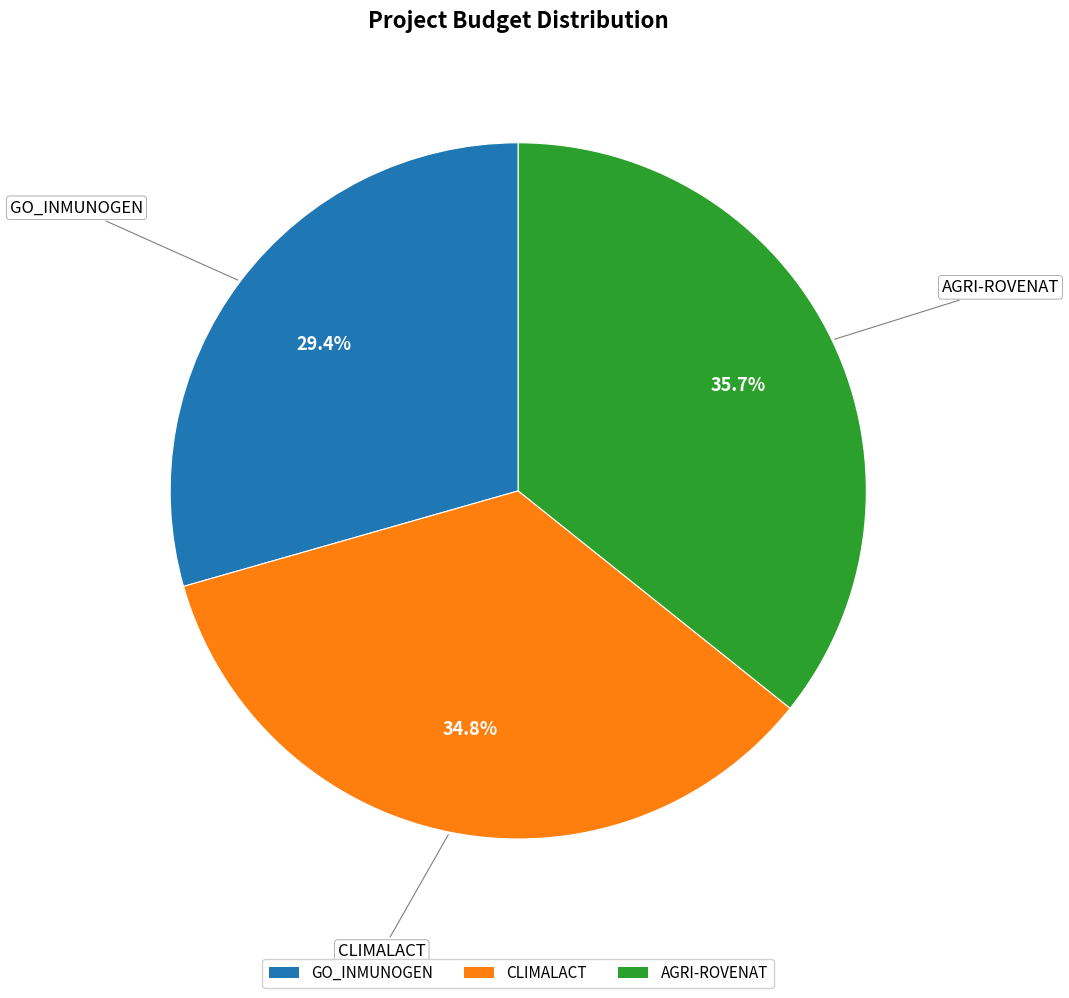

Is it true that GO_INMUNOGEN is 29% of the pie?

True